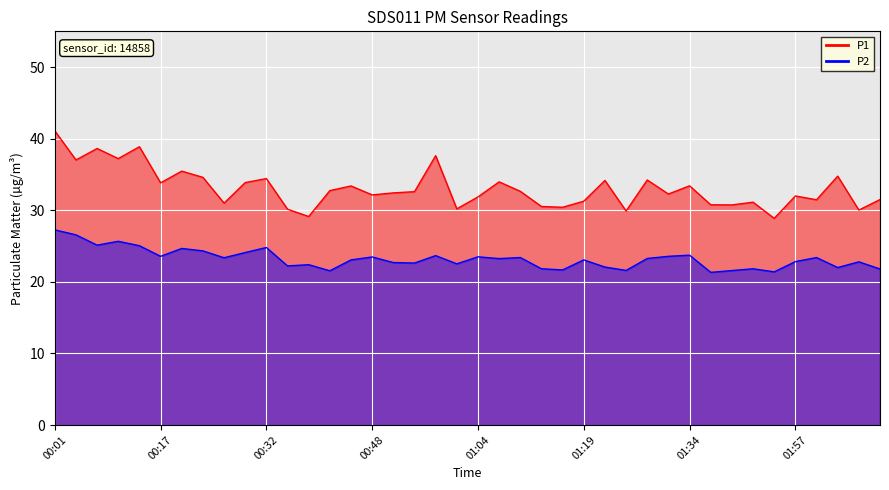

Reading left to right, extract all data points from this chart.

P1: 41.1	37.0	38.6	37.2	38.9	33.8	35.5	34.6	31.0	33.9	34.4	30.1	29.1	32.8	33.4	32.1	32.4	32.6	37.6	30.2	31.9	34.0	32.6	30.5	30.4	31.3	34.2	29.9	34.2	32.3	33.4	30.8	30.8	31.1	28.9	32.0	31.5	34.8	30.0	31.5
P2: 27.3	26.6	25.1	25.7	25.1	23.6	24.7	24.3	23.4	24.1	24.8	22.2	22.4	21.6	23.1	23.5	22.7	22.6	23.7	22.5	23.5	23.2	23.4	21.8	21.7	23.1	22.1	21.6	23.3	23.6	23.7	21.3	21.6	21.8	21.4	22.8	23.4	22.0	22.8	21.8